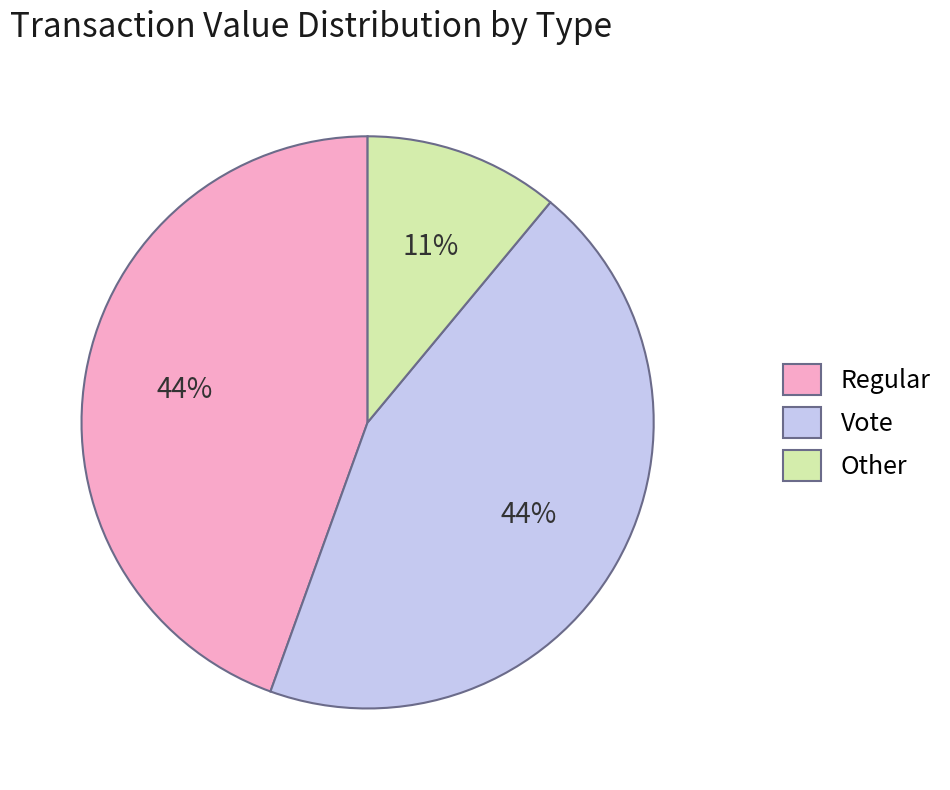

The Regular slice represents 44% of the pie. True or false?

True